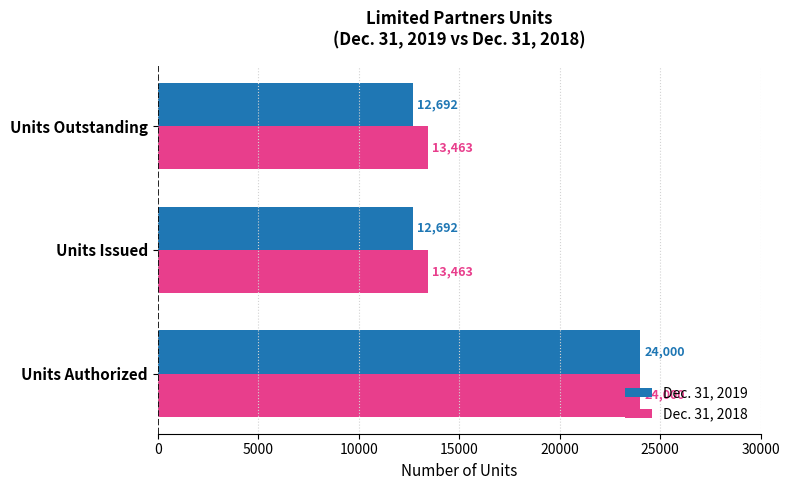

Rank the series by their average value, from highest to lowest.

Dec. 31, 2018, Dec. 31, 2019